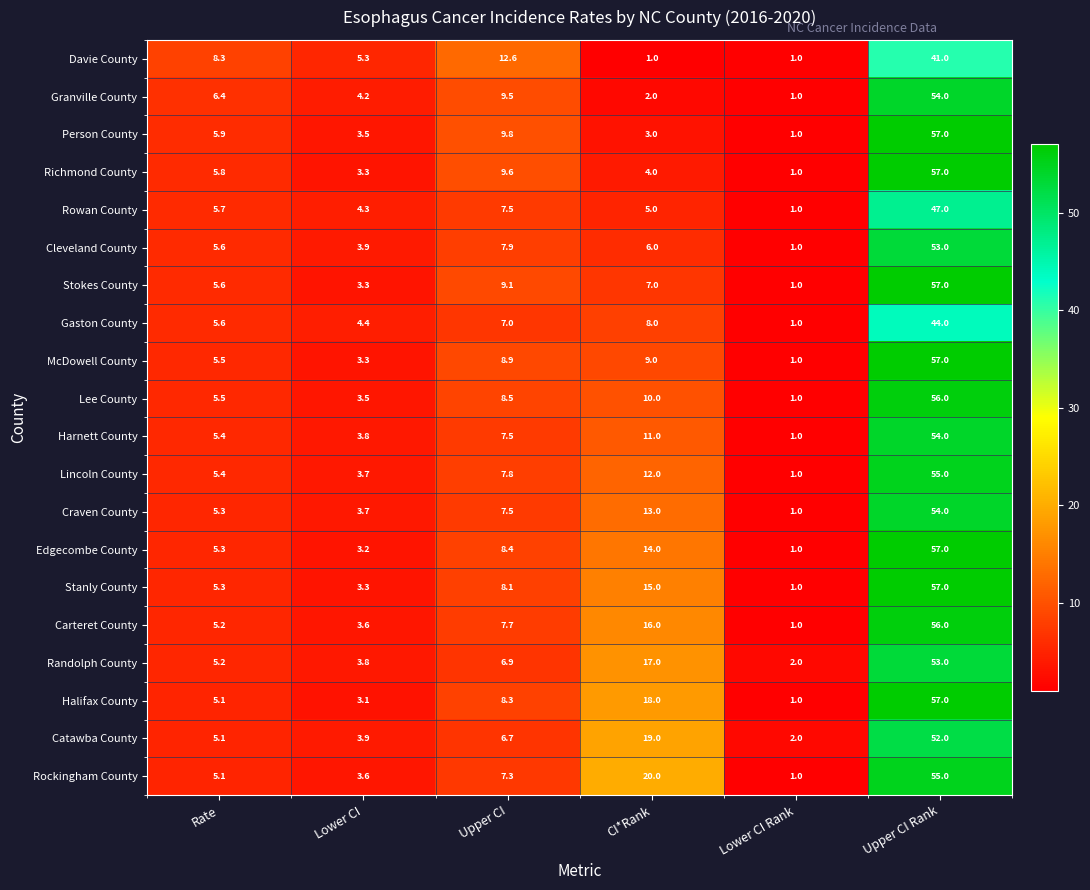

At which category is the sum across all series the highest?

Upper CI Rank